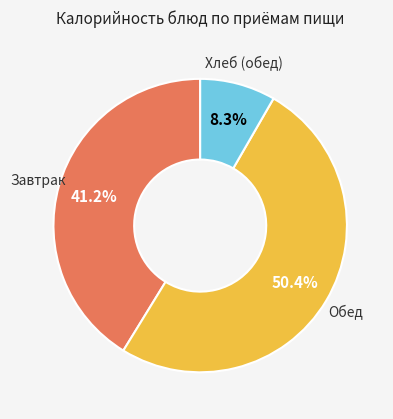

How many segments does this pie chart have?

3